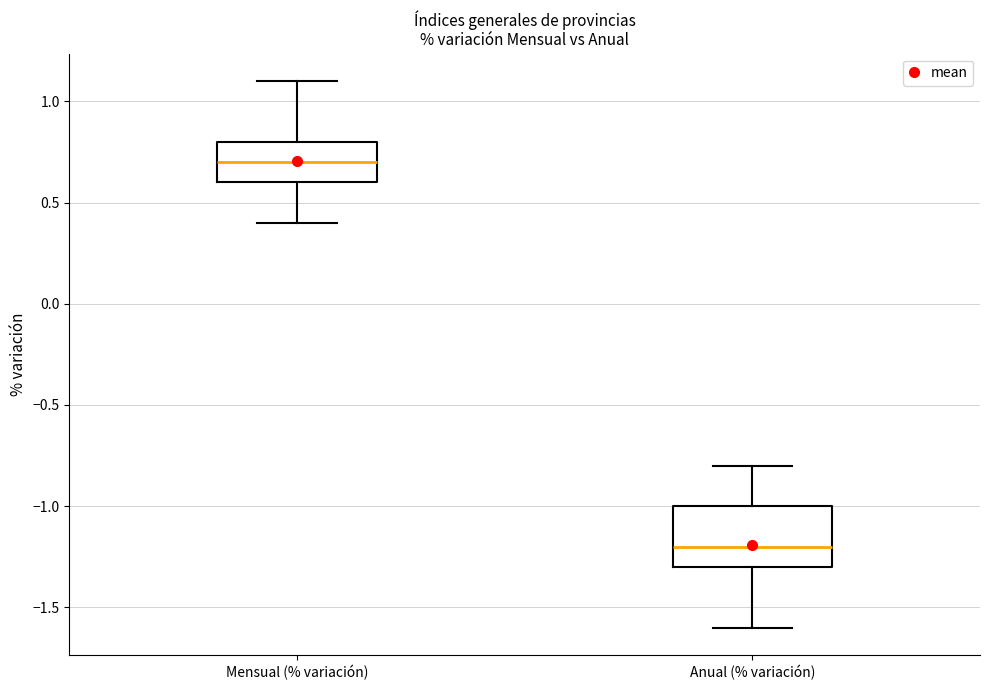

Reading left to right, transcribe this box plot: for each box, give where its median line is, the range the box spans, and where its two whiskers end, as read against the y-axis. The values are not printed on the chart, so give them approximately, as read against the axis.

Mensual (% variación): median 0.7, box 0.6 to 0.8, whiskers 0.4 to 1.1
Anual (% variación): median -1.2, box -1.3 to -1.0, whiskers -1.6 to -0.8